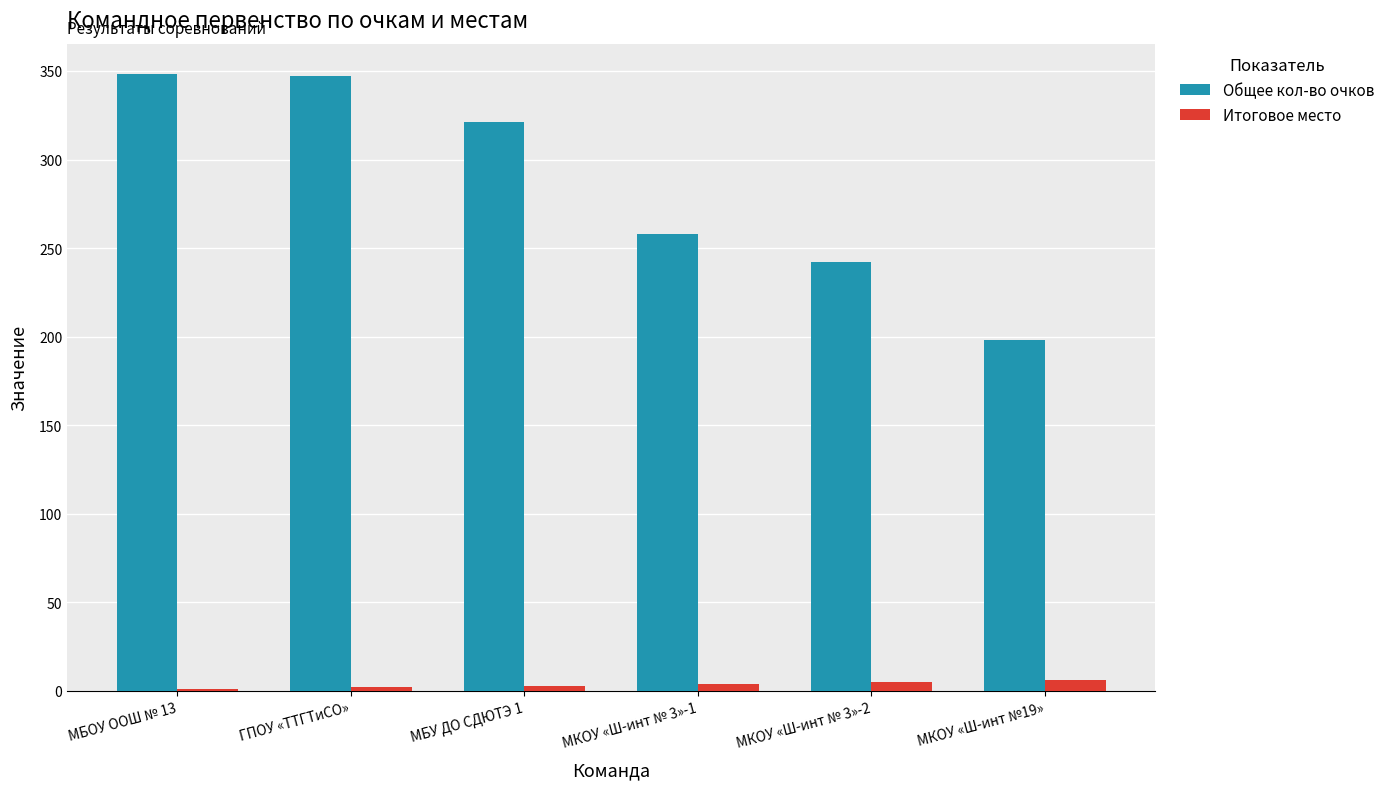

The Итоговое место series shows 2 at ГПОУ «ТТГТиСО». True or false?

True